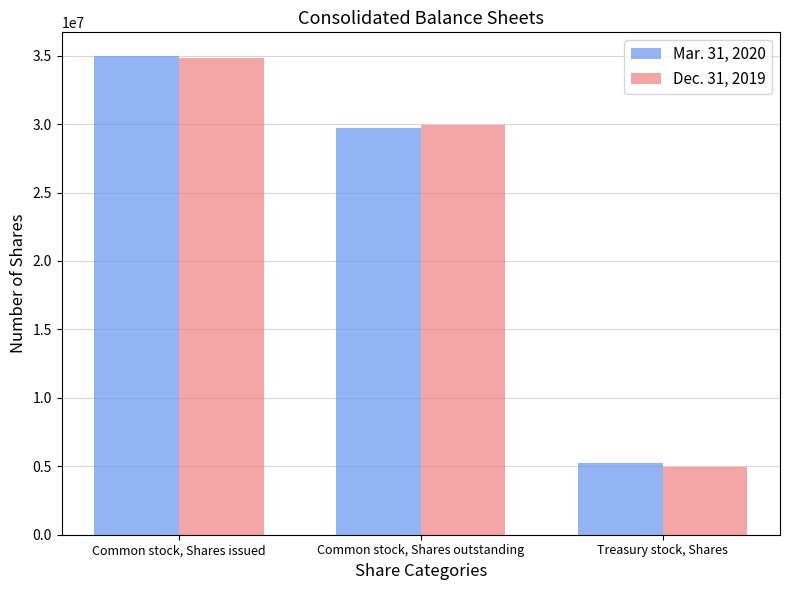

Rank the categories by Mar. 31, 2020 value from highest to lowest.

Common stock, Shares issued, Common stock, Shares outstanding, Treasury stock, Shares